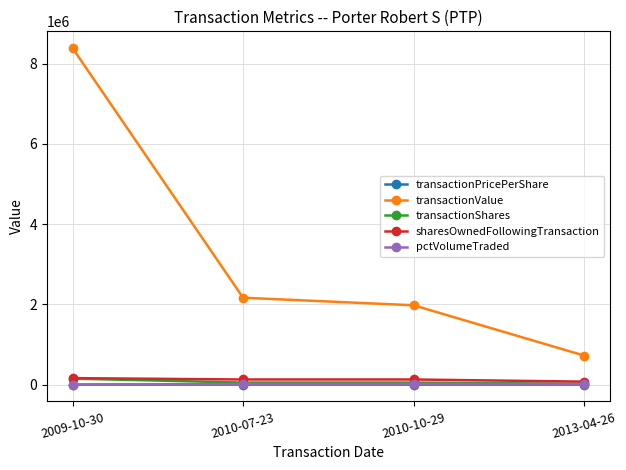

Between 2009-10-30 and 2010-10-29, which series saw the biggest shift?

transactionValue